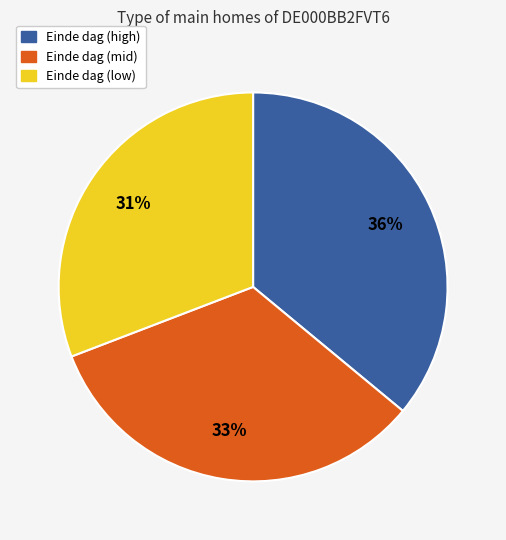

To the nearest percent, what is the average slice percentage?

33%